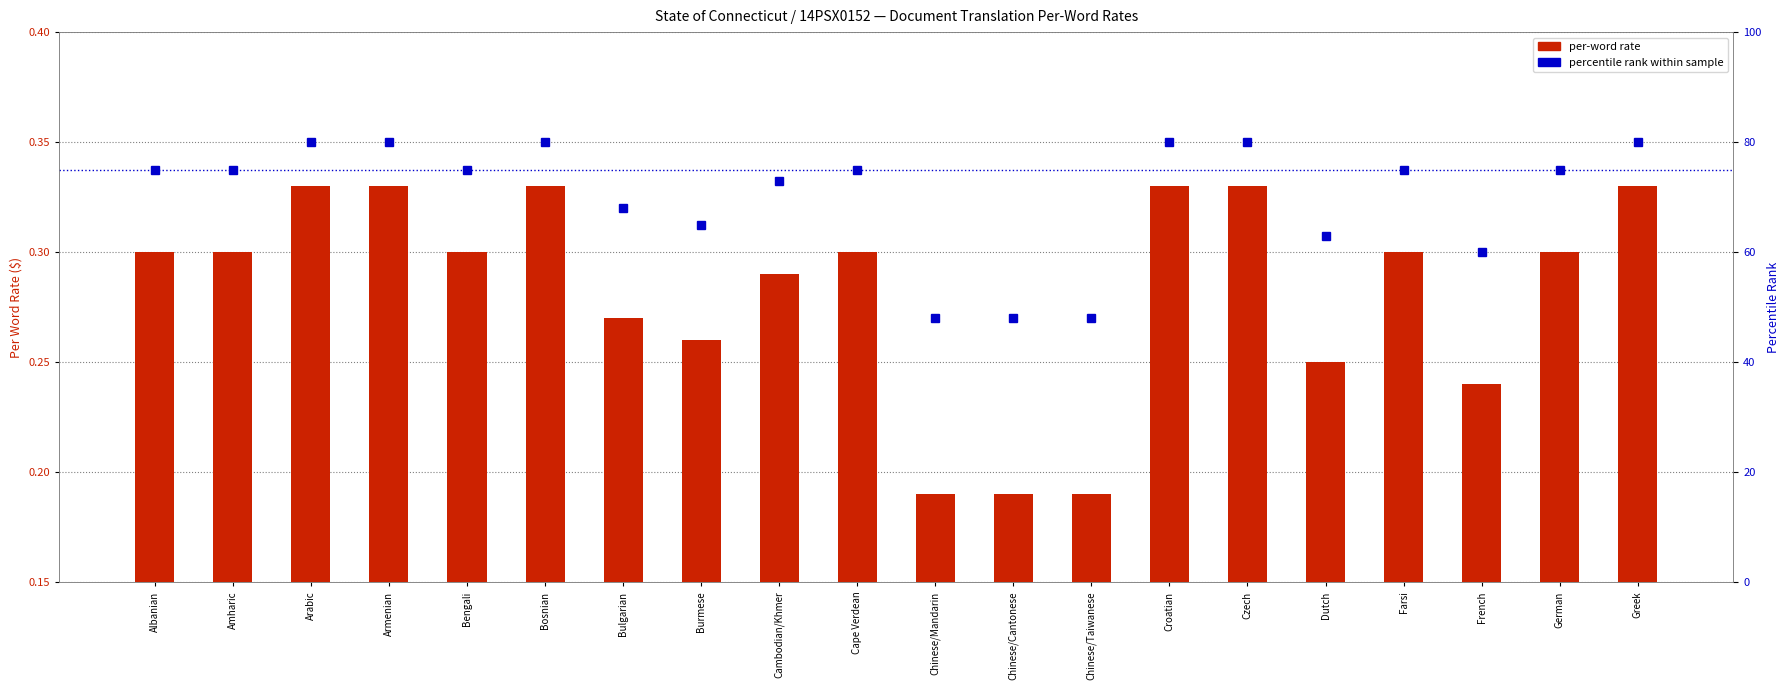

What is the difference between the maximum and second lowest values in the percentile rank within sample series?

32.0